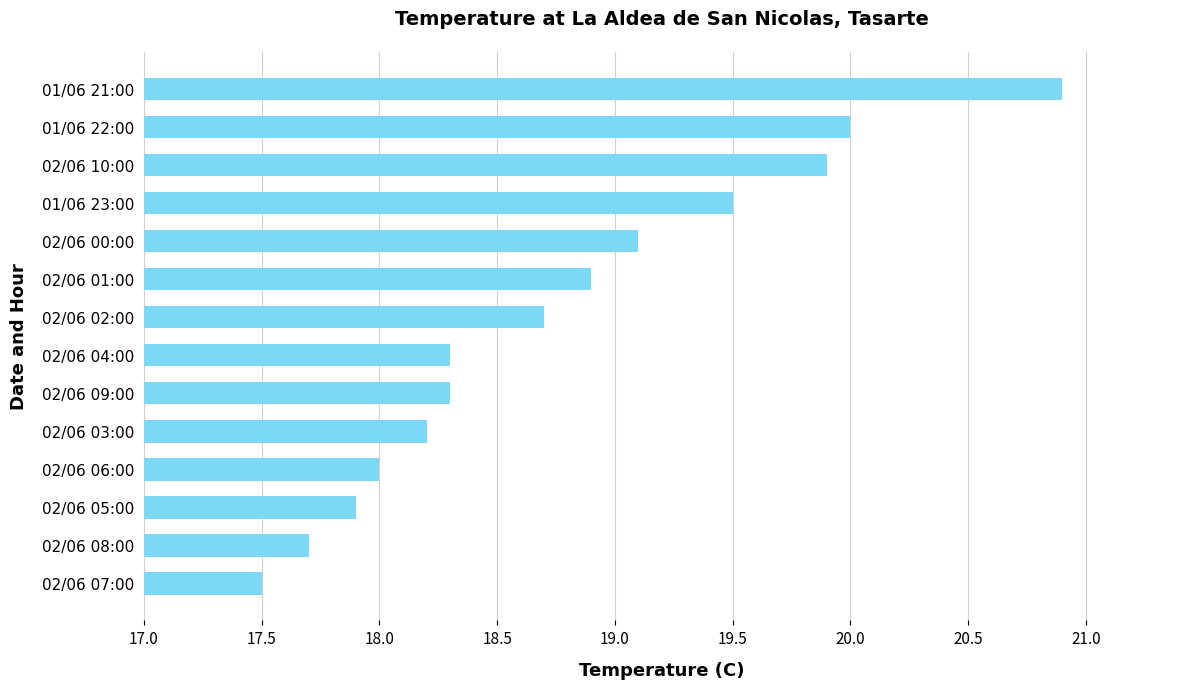

True or false: the data shows 26.3 at 02/06 05:00.

False